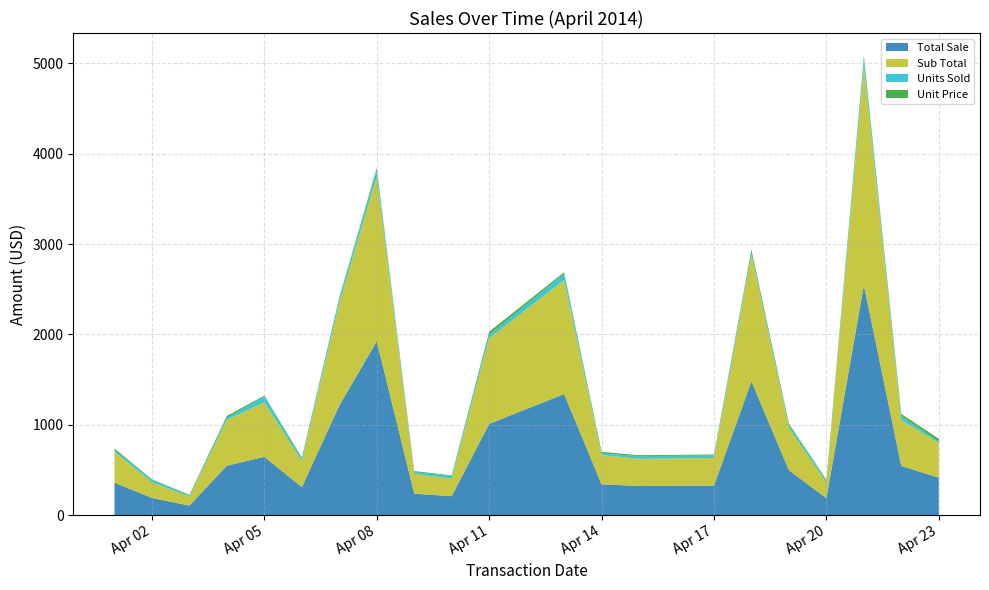

Reading left to right, list all the values displayed in this chart.

Total Sale: 358.2	188.7	104.5	546.2	644.5	308.5	1212.2	1924.2	236.5	208.4	1008.9	1339.3	340.0	322.2	325.0	1479.4	496.2	185.9	2544.1	543.6	413.8
Sub Total: 341.1	174.8	98.5	505.8	604.6	289.7	1135.4	1822.5	219.0	195.7	948.6	1263.2	323.8	299.7	306.6	1399.5	467.7	174.0	2424.2	508.6	384.9
Units Sold: 18.0	25.0	9.0	22.0	63.0	29.0	51.0	72.0	20.0	28.0	39.0	67.0	18.0	30.0	28.0	26.0	30.0	20.0	90.0	43.0	11.0
Unit Price: 18.9	7.0	10.9	23.0	10.0	10.0	10.9	23.0	10.9	7.0	33.0	18.0	18.0	10.0	10.9	33.0	18.0	10.9	23.0	23.0	35.0